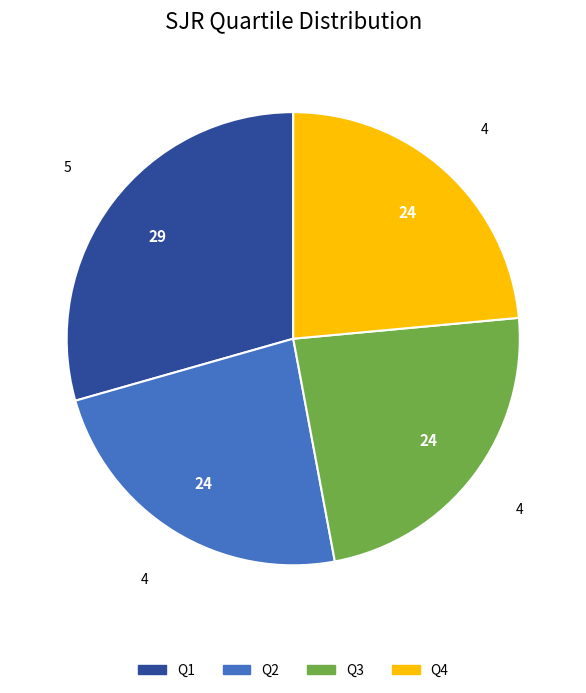

Which slice is the largest?

Q1